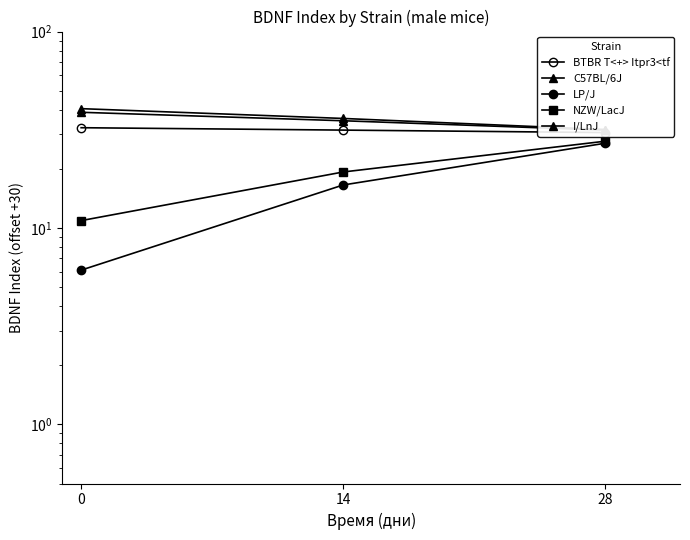

Does the chart have visible grid lines?

No